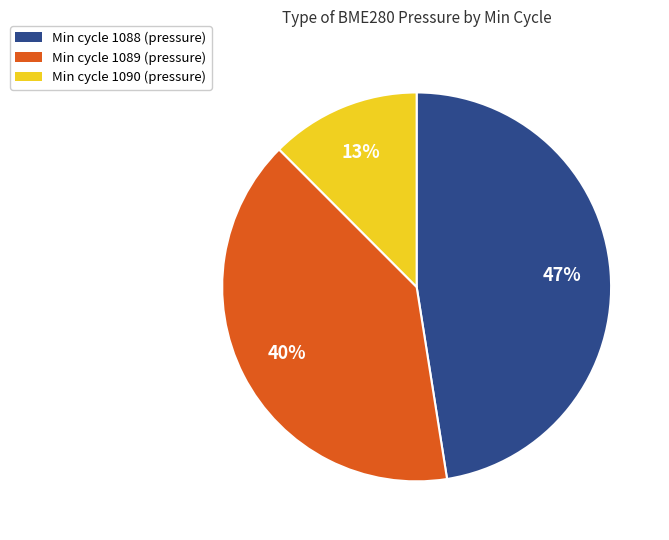

Is there a majority slice in this chart?

No